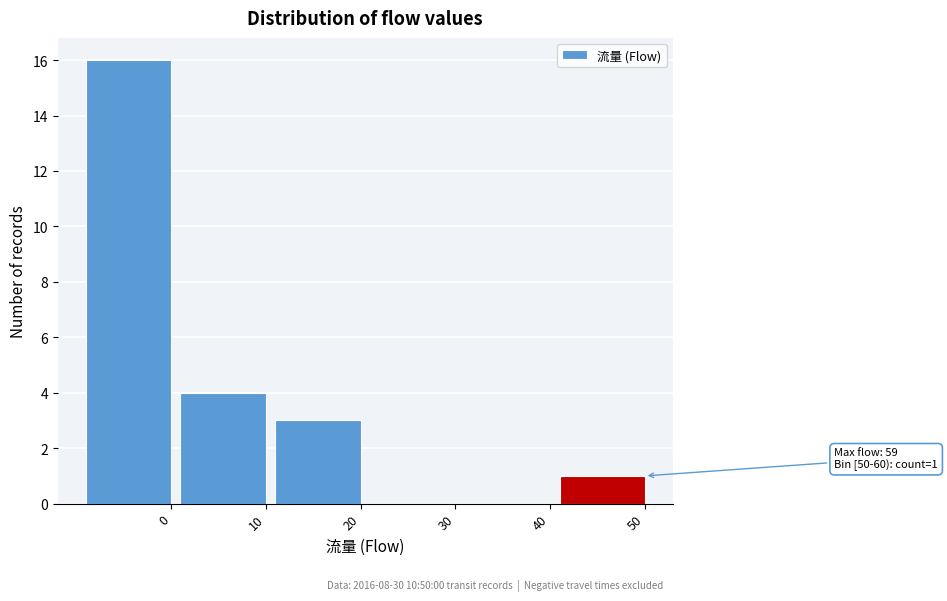

Reading left to right, transcribe all the data shown in this chart.

0=16	10=4	20=3	30=0	40=0	50=1